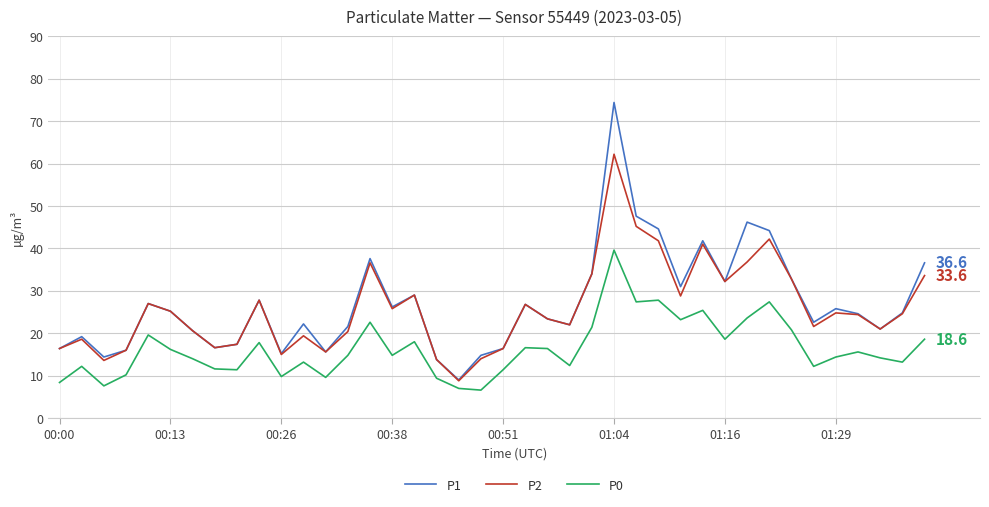

List the series in order of their peak value, lowest first.

P0, P2, P1